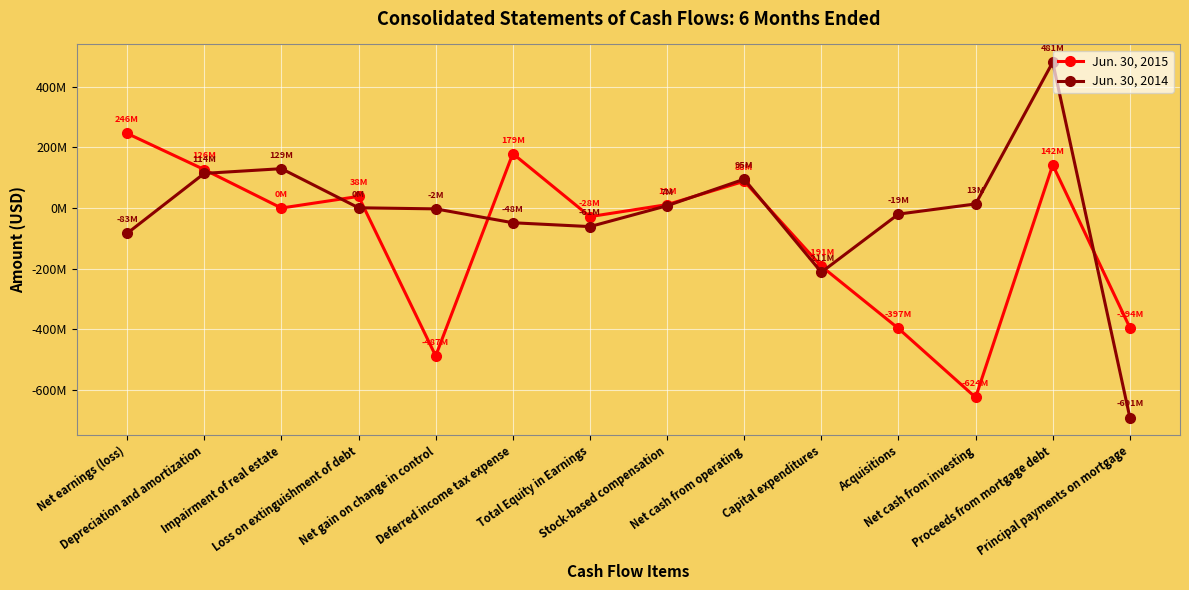

Does the chart have visible grid lines?

Yes